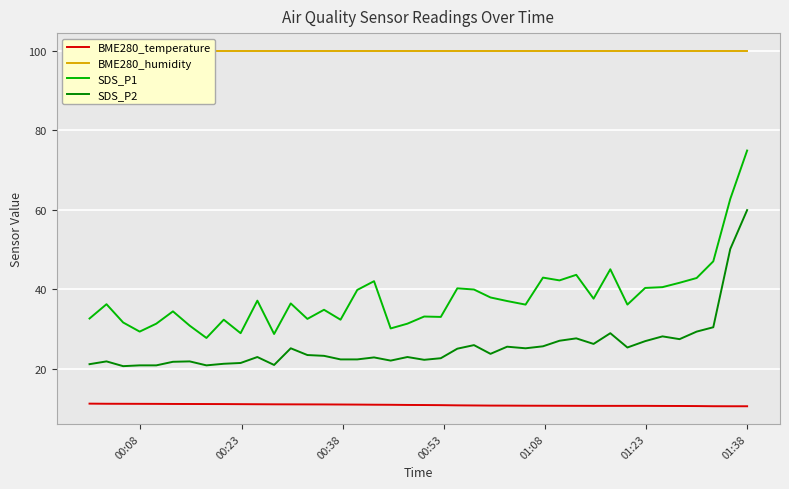

How many interior local valleys does the SDS_P2 series have?

10